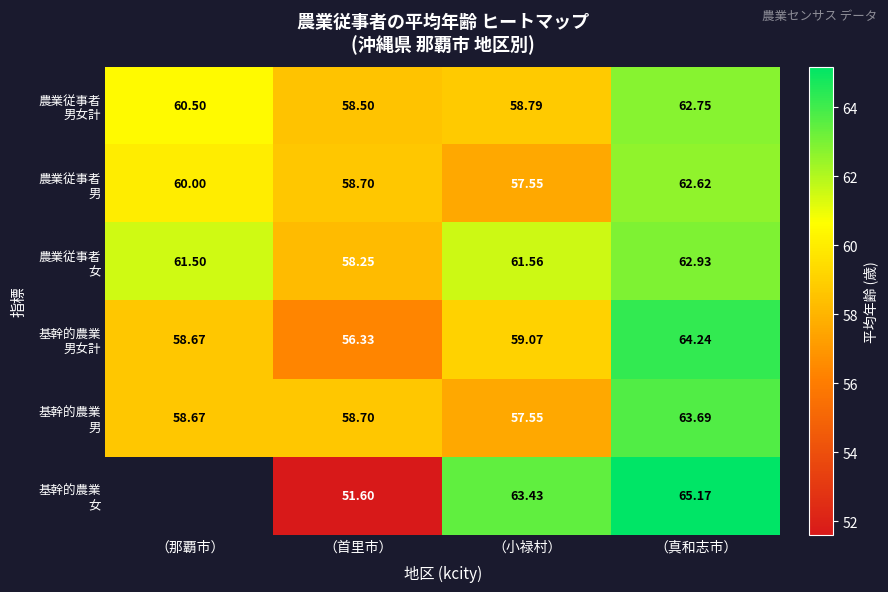

What is the greatest value displayed?

65.2